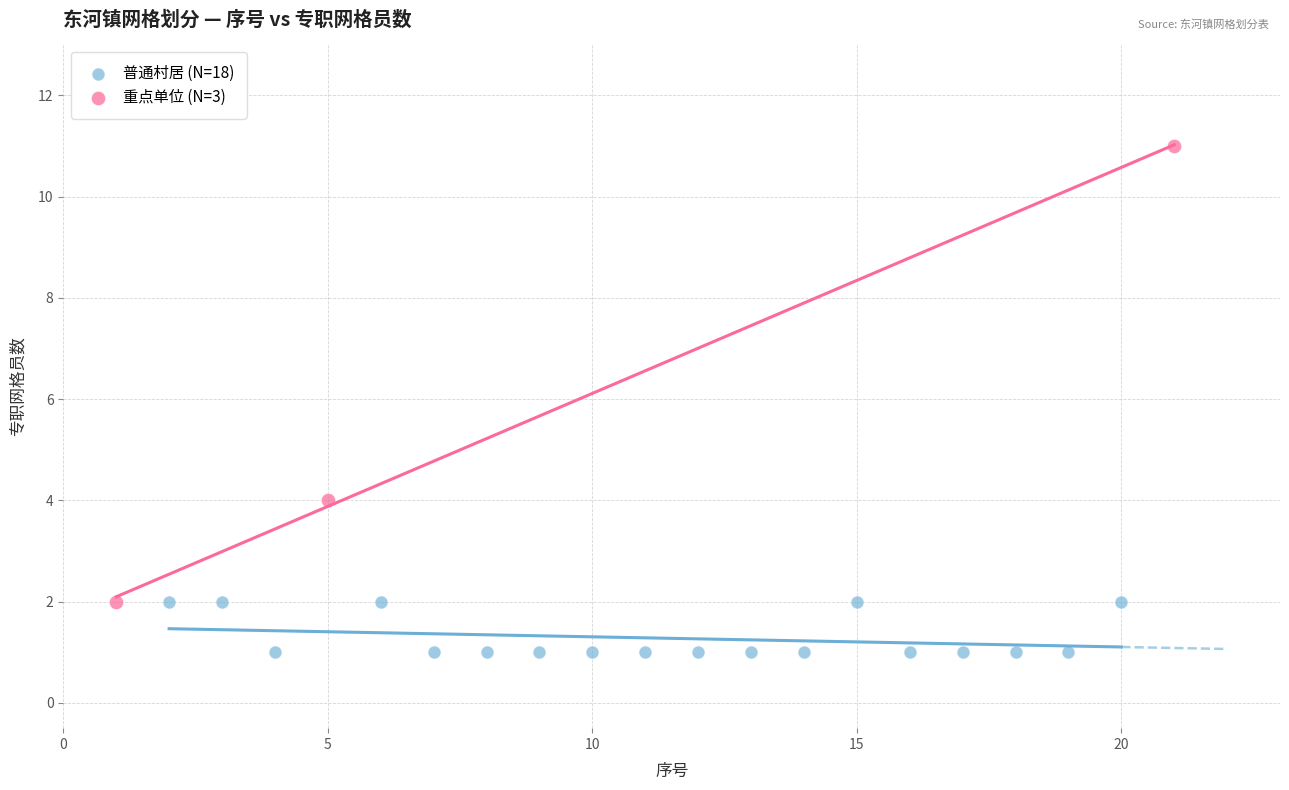

What are all the series names shown in the legend?

普通村居 (N=18), 重点单位 (N=3)